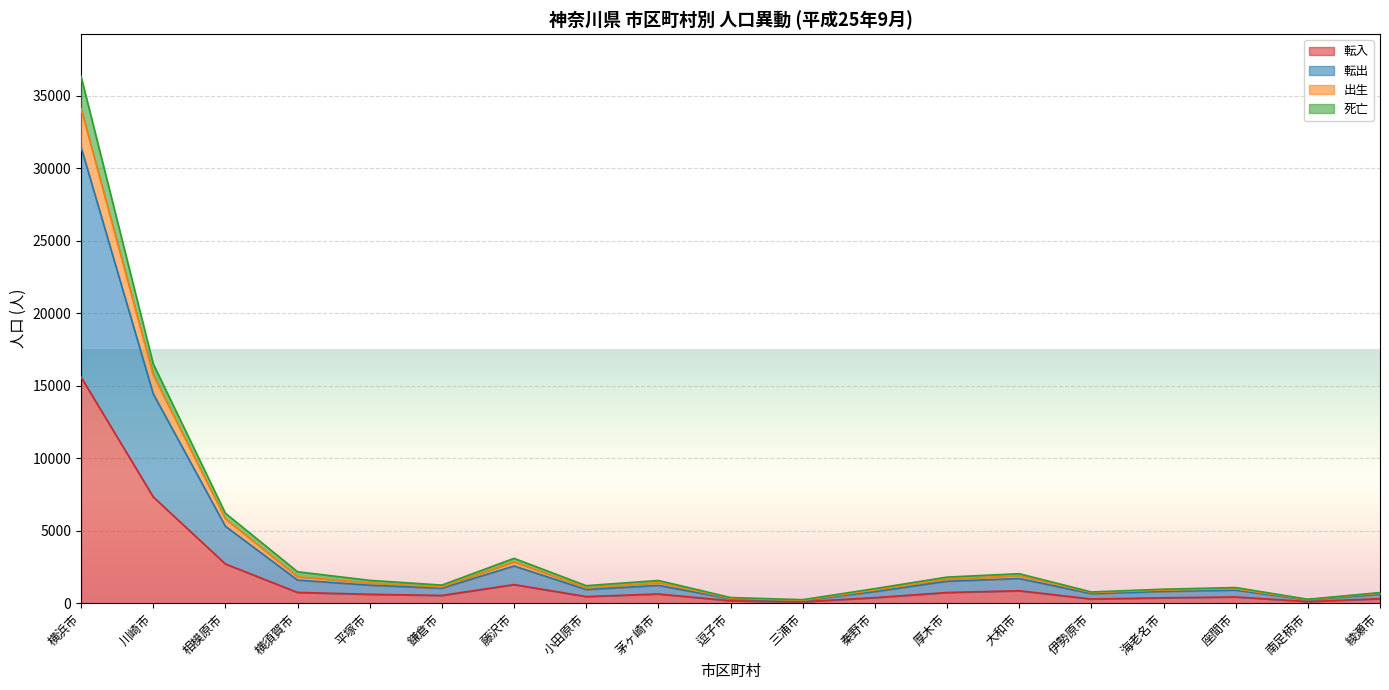

Does the chart display data point markers on the line(s)?

No